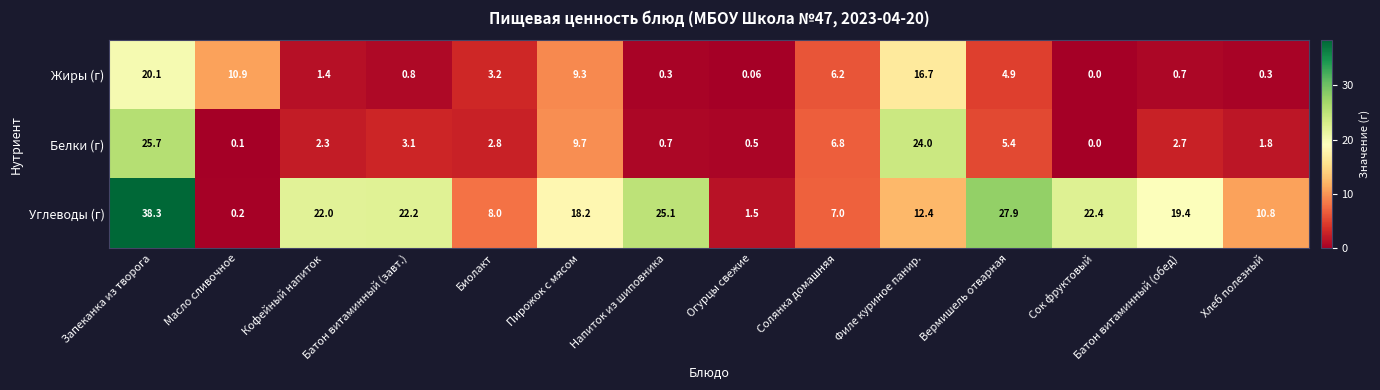

Rank the series by their maximum value, from lowest to highest.

Жиры (г), Белки (г), Углеводы (г)